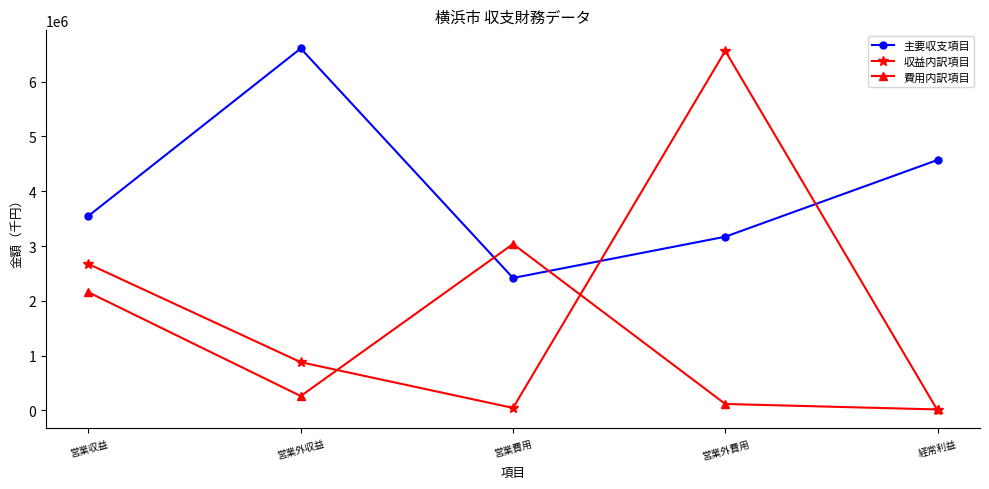

What is the spread (max minus min) of values at 営業外収益?

6345409